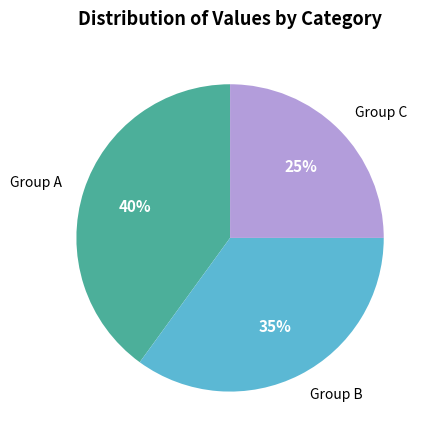

To the nearest percent, what is the average slice percentage?

33%